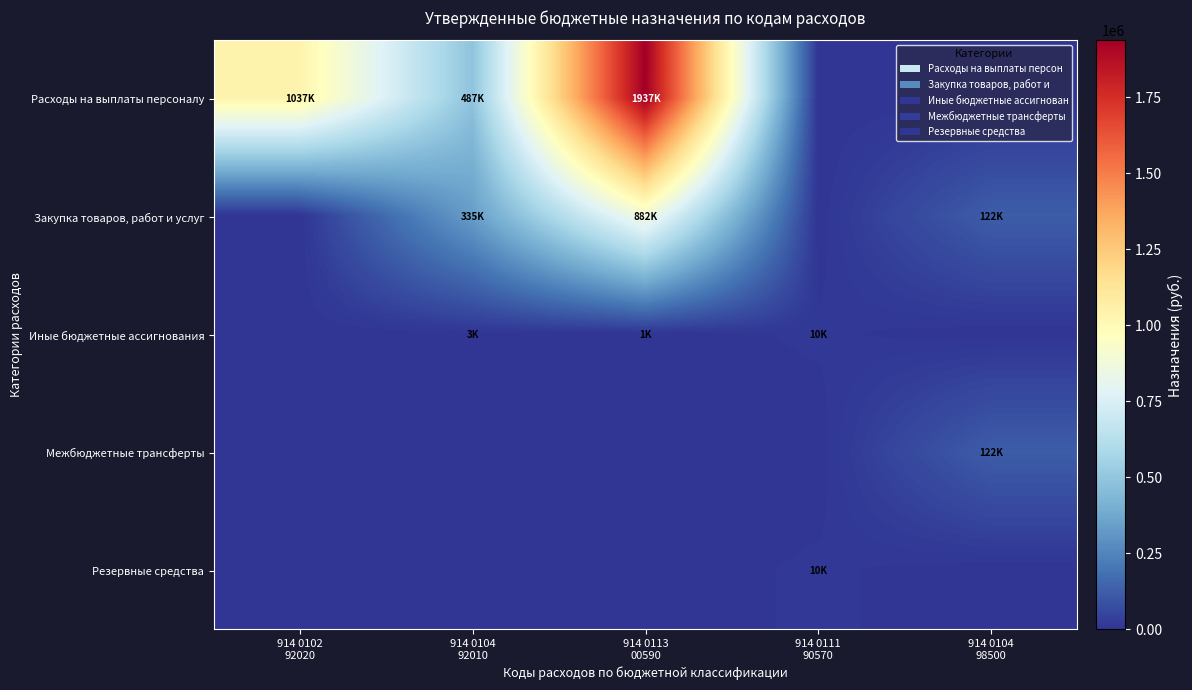

Which label corresponds to the smallest value in the chart?

914 0111
90570